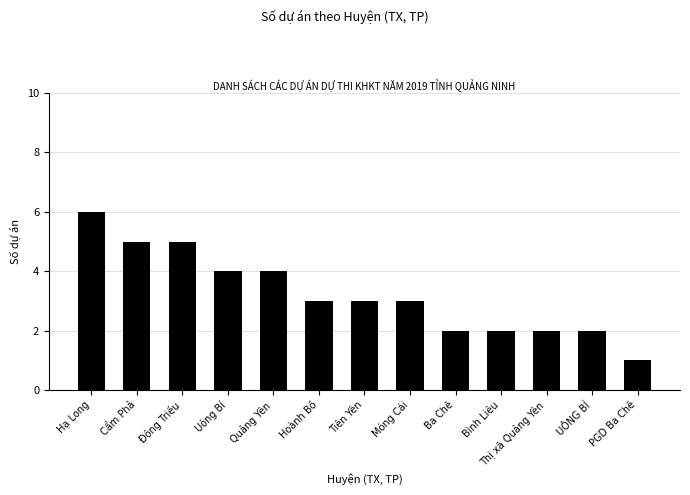

What position from the right is Cẩm Phả?

12